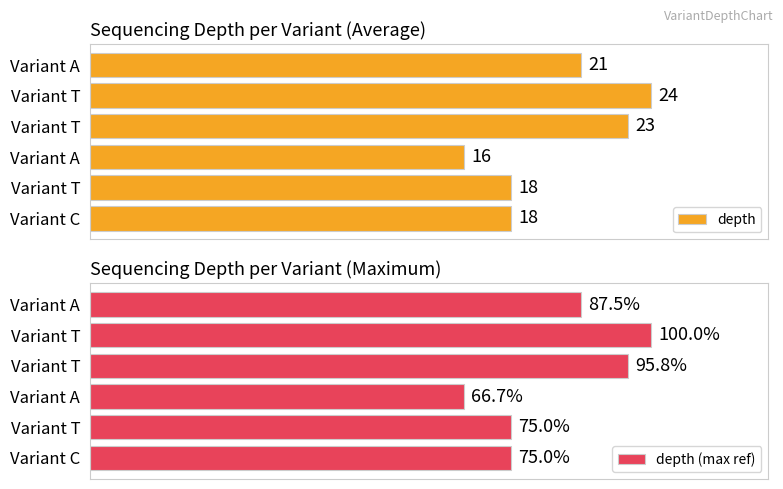

Which series changed the most between Variant C and Variant A?

depth